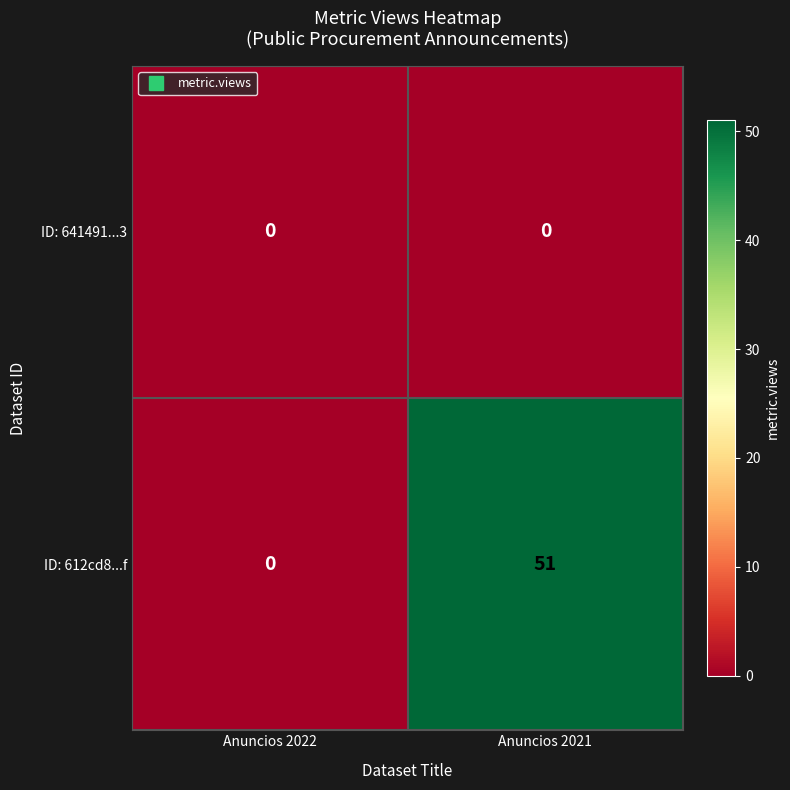

How many values in ID: 612cd8...f are above zero?

1